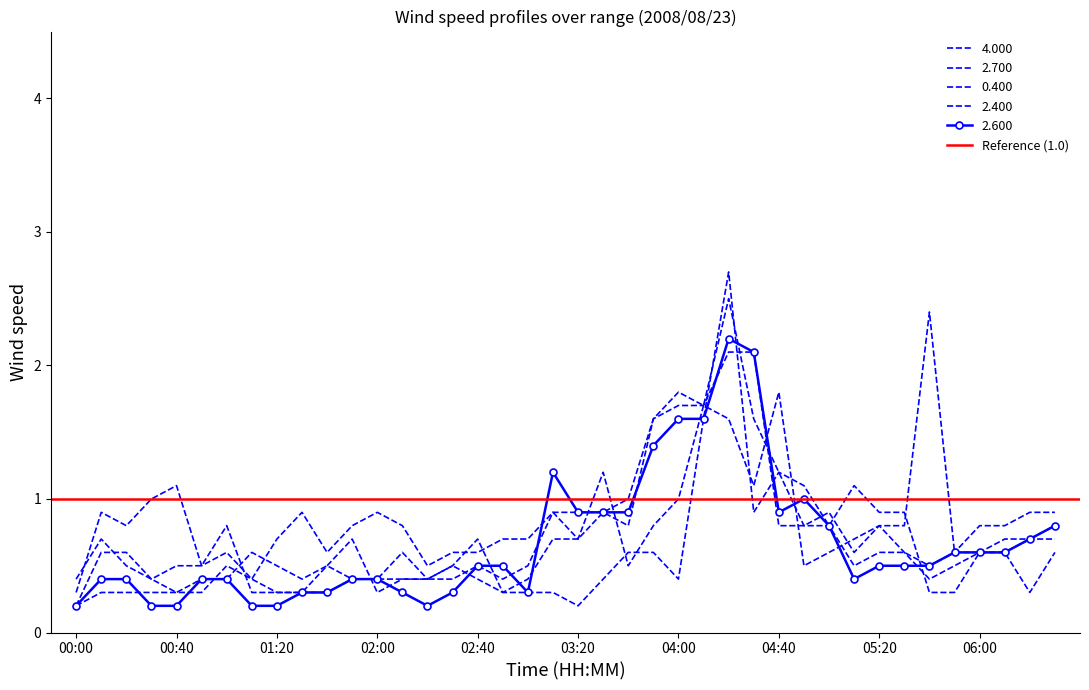

Reading right to left, what are all the values shown in this chart?

2.600: 06:30=0.8	06:20=0.7	06:10=0.6	06:00=0.6	05:50=0.6	05:40=0.5	05:30=0.5	05:20=0.5	05:10=0.4	05:00=0.8	04:50=1.0	04:40=0.9	04:30=2.1	04:20=2.2	04:10=1.6	04:00=1.6	03:50=1.4	03:40=0.9	03:30=0.9	03:20=0.9	03:10=1.2	03:00=0.3	02:50=0.5	02:40=0.5	02:30=0.3	02:20=0.2	02:10=0.3	02:00=0.4	01:50=0.4	01:40=0.3	01:30=0.3	01:20=0.2	01:10=0.2	01:00=0.4	00:50=0.4	00:40=0.2	00:30=0.2	00:20=0.4	00:10=0.4	00:00=0.2
4.000: 06:30=0.6	06:20=0.3	06:10=0.6	06:00=0.6	05:50=0.3	05:40=0.3	05:30=0.9	05:20=0.9	05:10=1.1	05:00=0.8	04:50=1.1	04:40=1.2	04:30=0.9	04:20=2.7	04:10=1.6	04:00=0.4	03:50=0.6	03:40=0.6	03:30=0.4	03:20=0.2	03:10=0.3	03:00=0.3	02:50=0.3	02:40=0.7	02:30=0.5	02:20=0.4	02:10=0.6	02:00=0.4	01:50=0.4	01:40=0.5	01:30=0.4	01:20=0.5	01:10=0.6	01:00=0.4	00:50=0.4	00:40=0.3	00:30=0.4	00:20=0.5	00:10=0.7	00:00=0.4
0.400: 06:30=0.8	06:20=0.7	06:10=0.6	06:00=0.6	05:50=0.6	05:40=2.4	05:30=0.8	05:20=0.8	05:10=0.7	05:00=0.6	04:50=0.5	04:40=1.8	04:30=1.1	04:20=1.6	04:10=1.7	04:00=1.0	03:50=0.8	03:40=0.5	03:30=1.2	03:20=0.7	03:10=0.9	03:00=0.7	02:50=0.7	02:40=0.6	02:30=0.6	02:20=0.5	02:10=0.8	02:00=0.9	01:50=0.8	01:40=0.6	01:30=0.9	01:20=0.7	01:10=0.4	01:00=0.6	00:50=0.5	00:40=1.1	00:30=1.0	00:20=0.8	00:10=0.9	00:00=0.3
2.400: 06:30=0.7	06:20=0.7	06:10=0.7	06:00=0.6	05:50=0.5	05:40=0.4	05:30=0.6	05:20=0.8	05:10=0.6	05:00=0.9	04:50=0.8	04:40=0.8	04:30=2.1	04:20=2.1	04:10=1.7	04:00=1.7	03:50=1.6	03:40=0.8	03:30=0.9	03:20=0.9	03:10=0.9	03:00=0.5	02:50=0.4	02:40=0.5	02:30=0.4	02:20=0.4	02:10=0.4	02:00=0.3	01:50=0.7	01:40=0.5	01:30=0.3	01:20=0.3	01:10=0.3	01:00=0.8	00:50=0.5	00:40=0.5	00:30=0.4	00:20=0.6	00:10=0.6	00:00=0.2
2.700: 06:30=0.9	06:20=0.9	06:10=0.8	06:00=0.8	05:50=0.6	05:40=0.5	05:30=0.6	05:20=0.6	05:10=0.5	05:00=0.8	04:50=0.8	04:40=1.2	04:30=1.6	04:20=2.5	04:10=1.7	04:00=1.8	03:50=1.6	03:40=1.0	03:30=0.9	03:20=0.7	03:10=0.7	03:00=0.4	02:50=0.3	02:40=0.4	02:30=0.5	02:20=0.4	02:10=0.4	02:00=0.4	01:50=0.4	01:40=0.3	01:30=0.3	01:20=0.3	01:10=0.4	01:00=0.5	00:50=0.3	00:40=0.3	00:30=0.3	00:20=0.3	00:10=0.3	00:00=0.2